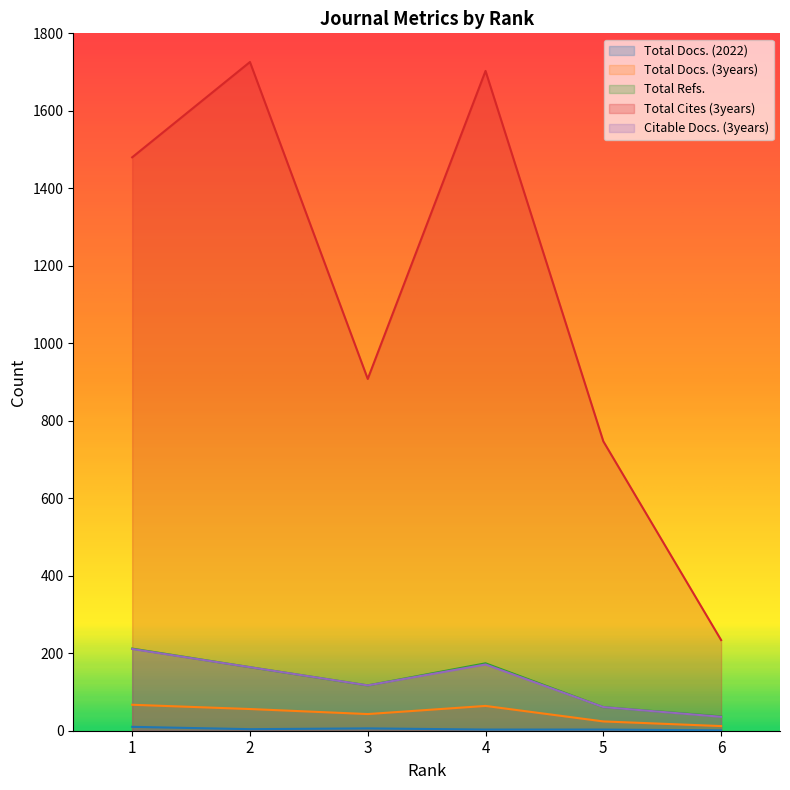

Does the chart display data point markers on the line(s)?

No